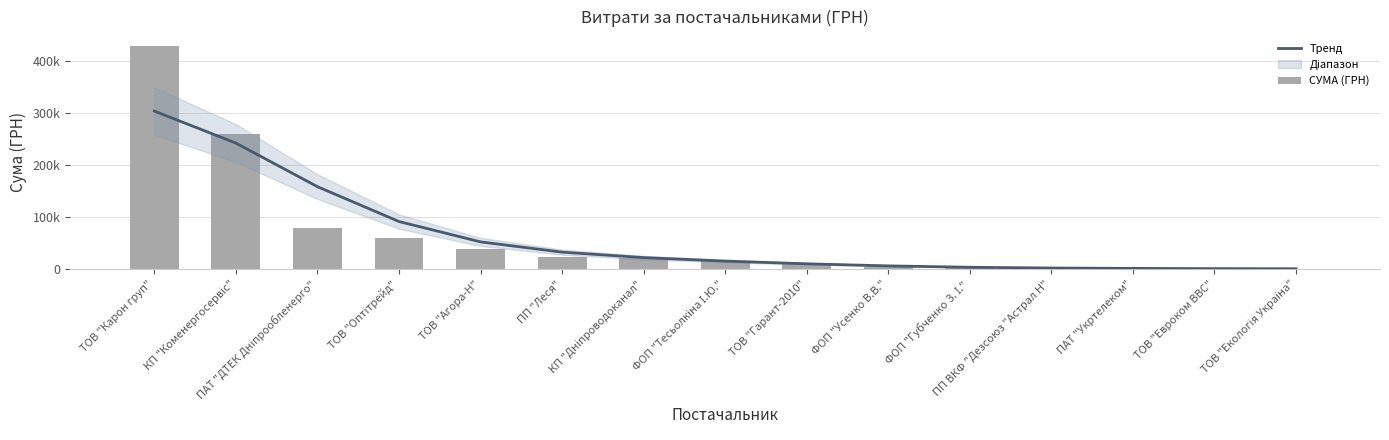

Where is СУМА (ГРН) nearest to the value 214914?

КП "Коменергосервіс"